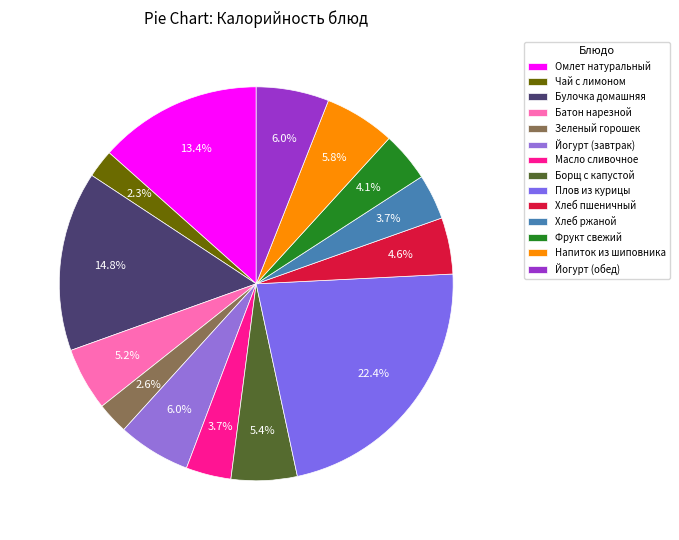

What is the change in value from Булочка домашняя to Плов из курицы?

+136.1